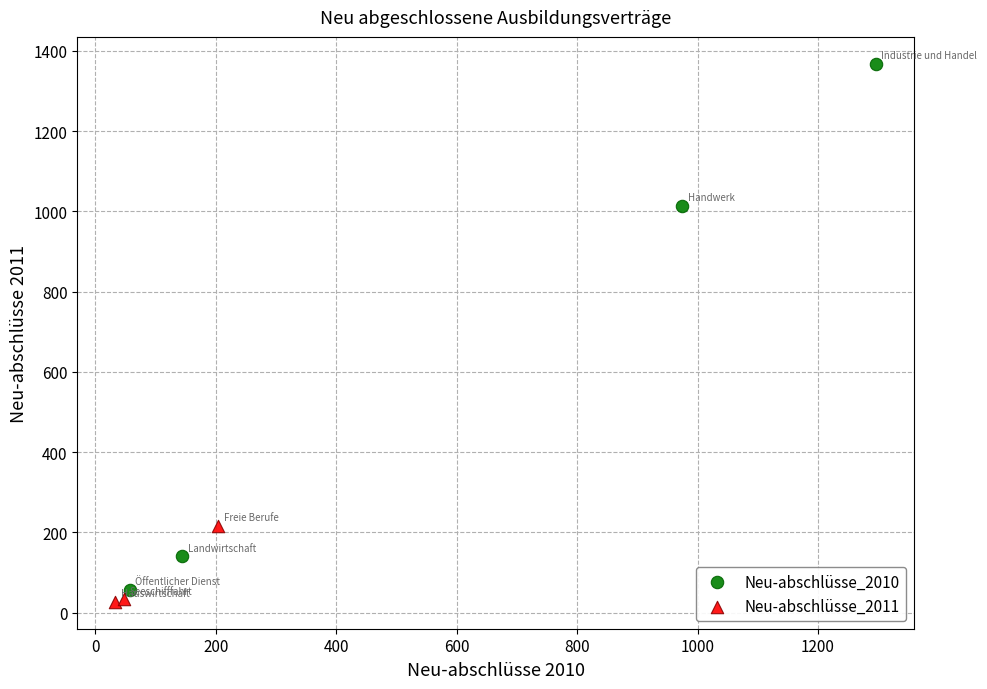

Which series contains the highest Y value?

Neu-abschlüsse_2010